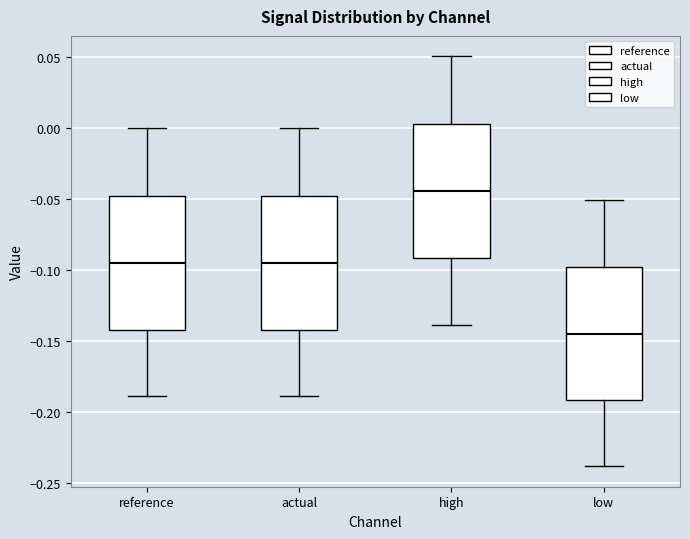

Reading left to right, transcribe this box plot: for each box, give where its median line is, the range the box spans, and where its two whiskers end, as read against the y-axis. The values are not printed on the chart, so give them approximately, as read against the axis.

reference: median -0.095, box -0.140 to -0.045, whiskers -0.190 to 0.000
actual: median -0.095, box -0.140 to -0.045, whiskers -0.190 to 0.000
high: median -0.045, box -0.090 to 0.005, whiskers -0.140 to 0.050
low: median -0.145, box -0.190 to -0.100, whiskers -0.240 to -0.050